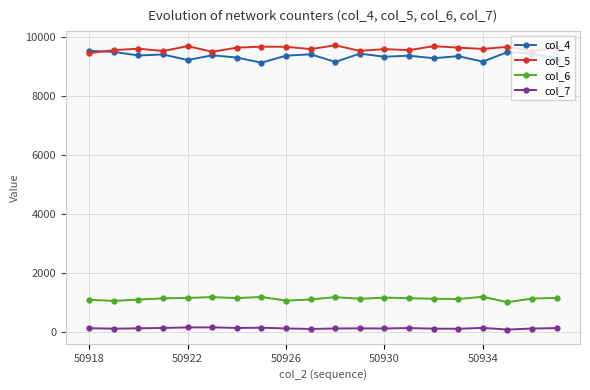

In col_6, how many points are higher than both neighbors (excluding endpoints)?

5